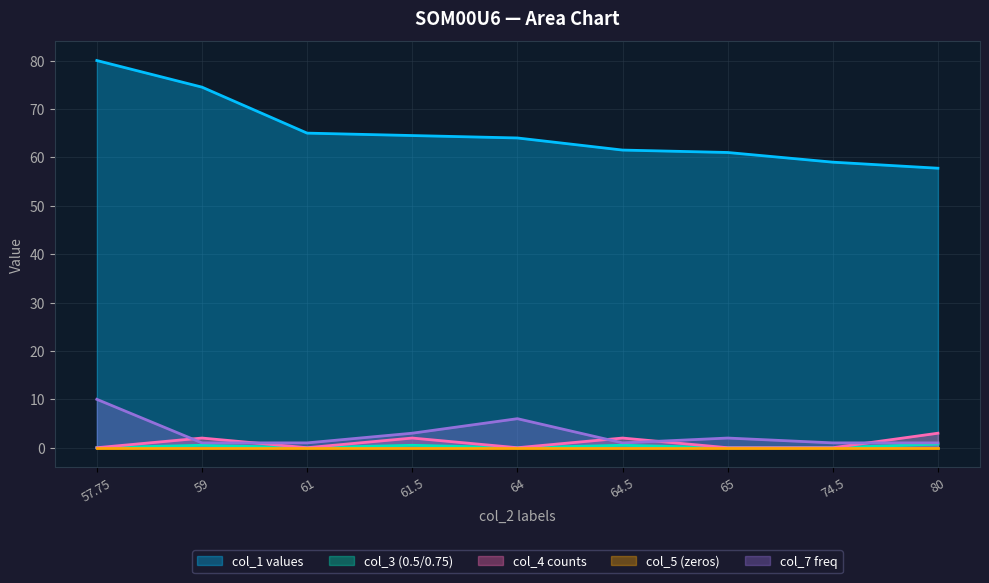

At which category does col_4 reach its first local peak?

59